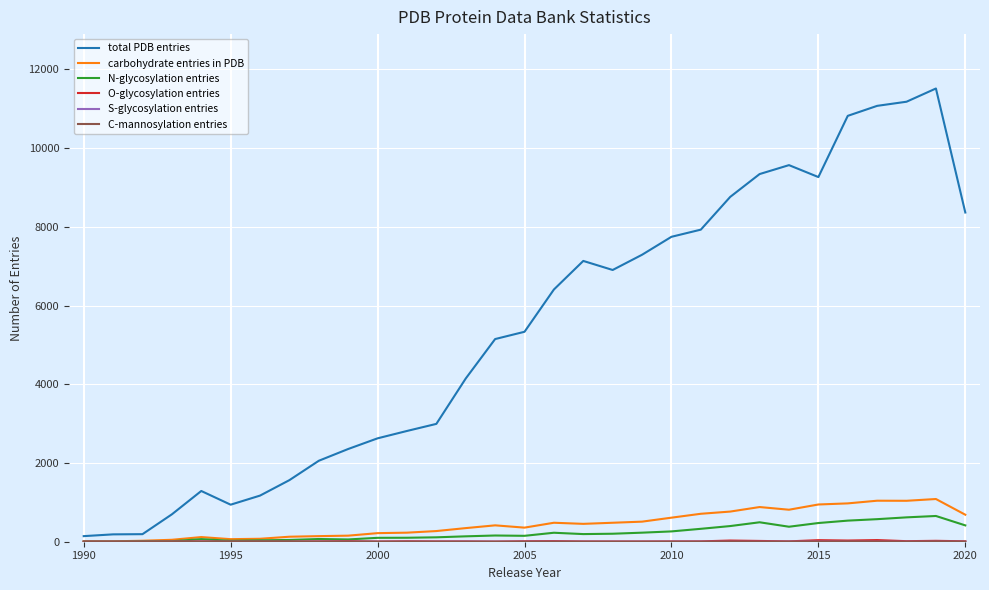

How many lines are shown in the chart?

6